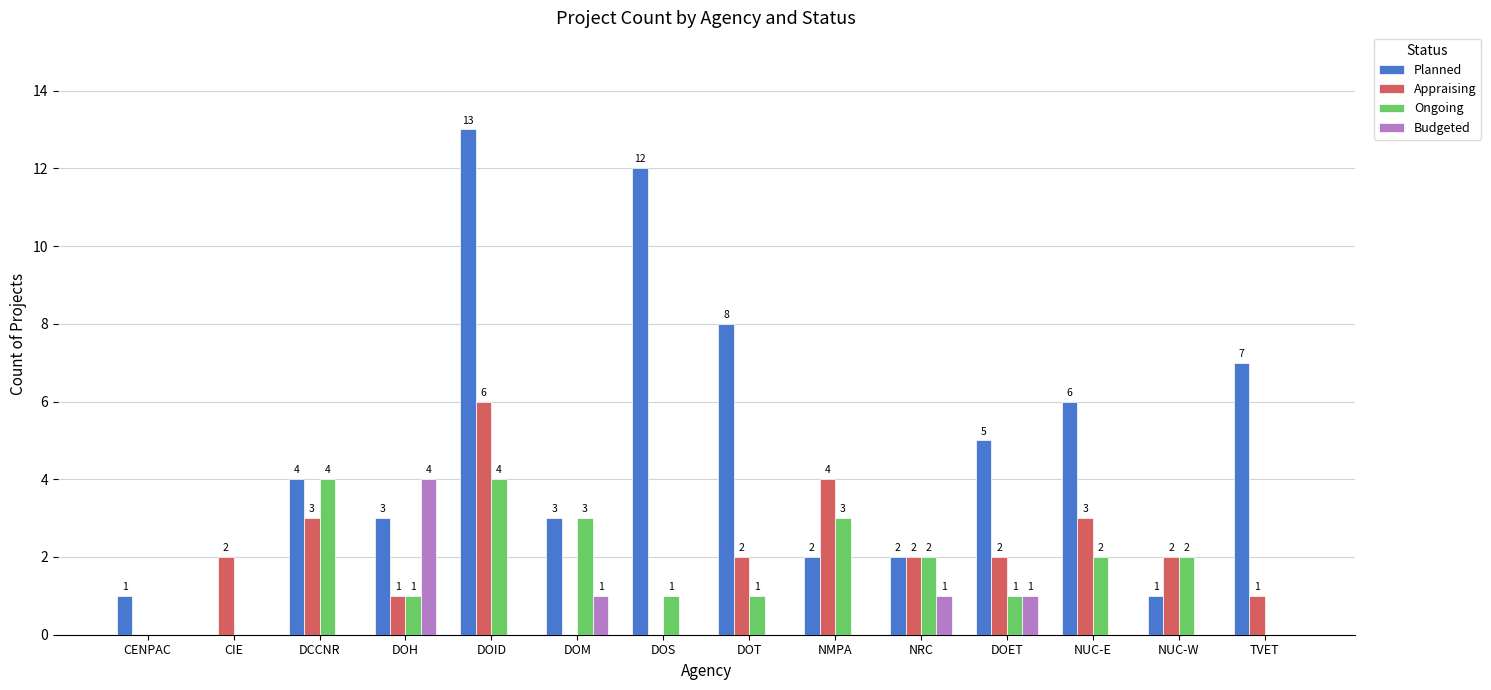

What is the highest value of the Ongoing series?

4